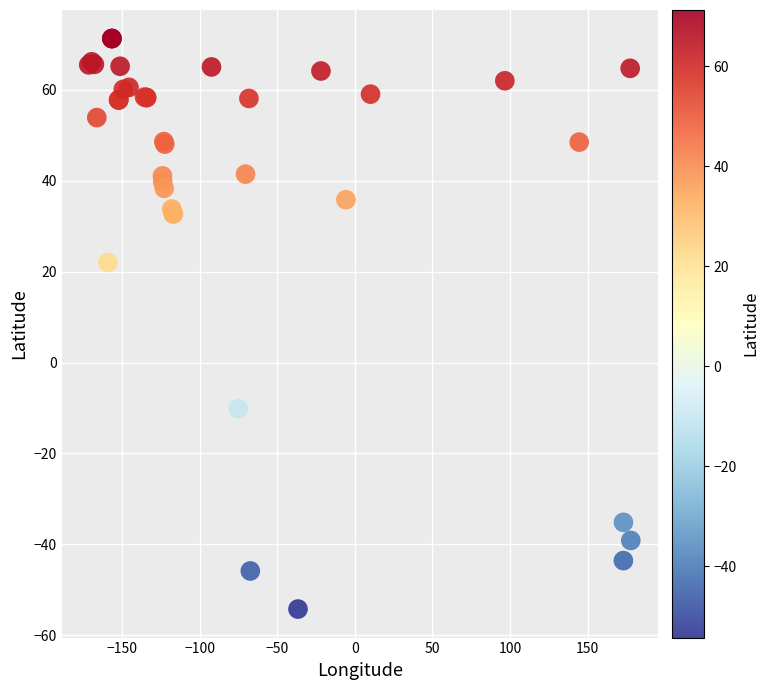

What Y value in the scatter plot is closest to 8?

22.0